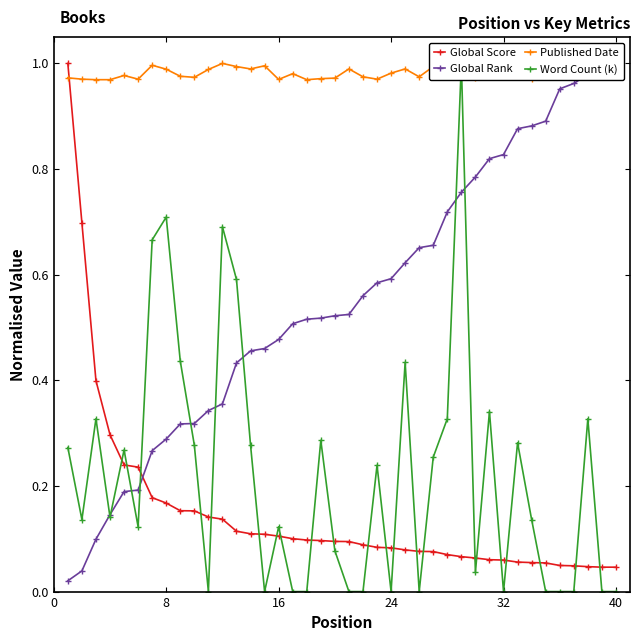

After their last crossing, which series has the higher values: Global Score or Published Date?

Published Date